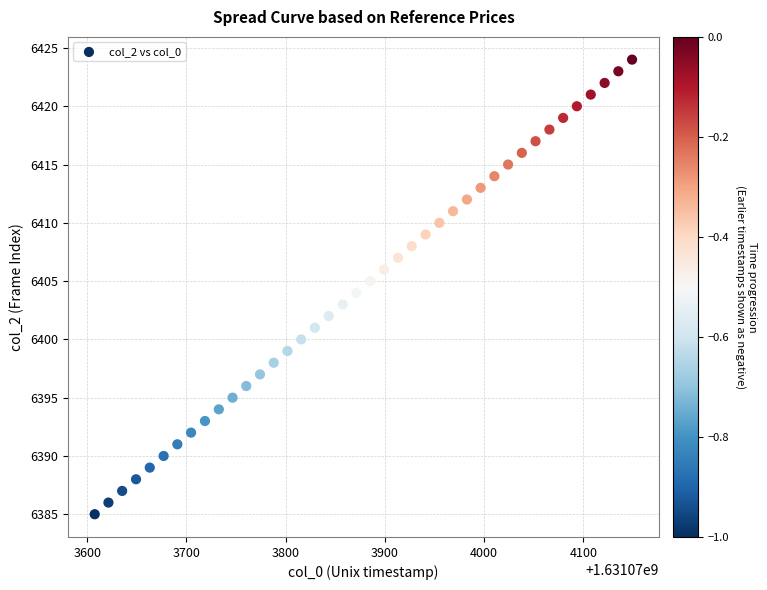

What is the range of Y values (max minus min)?

39